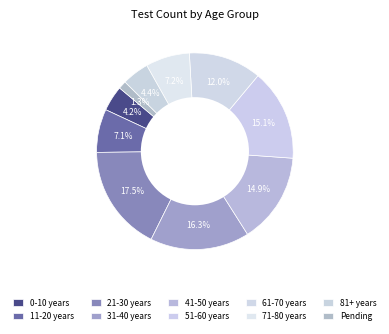

Rank the categories by value from highest to lowest.

21-30 years, 31-40 years, 51-60 years, 41-50 years, 61-70 years, 71-80 years, 11-20 years, 81+ years, 0-10 years, Pending